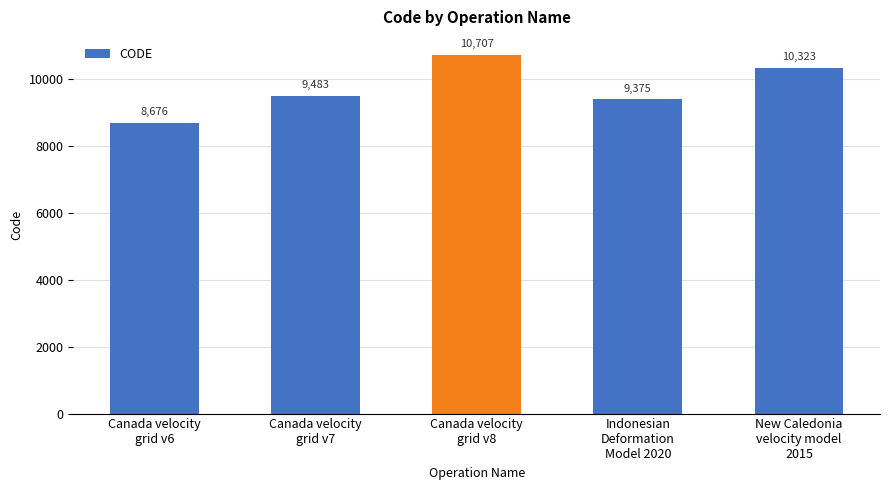

List the labels in order of value, largest first.

Canada velocity
grid v8, New Caledonia
velocity model
2015, Canada velocity
grid v7, Indonesian
Deformation
Model 2020, Canada velocity
grid v6